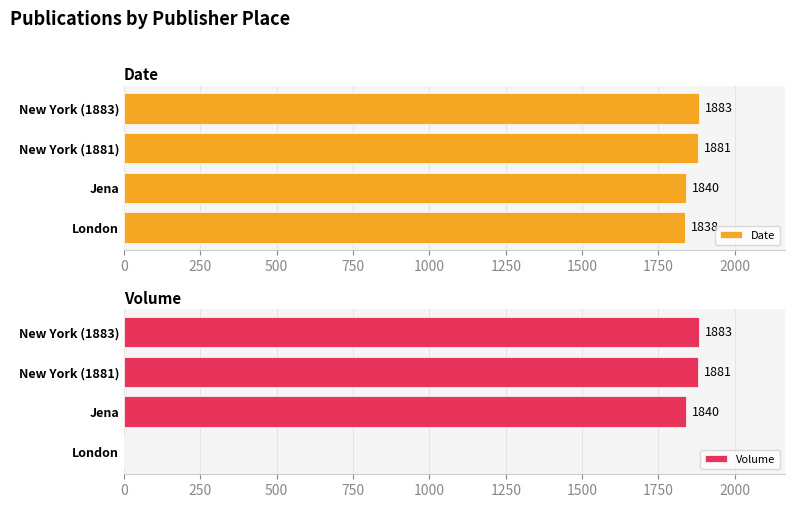

What value does the Date series have at New York (1881), to the nearest 10?

1880